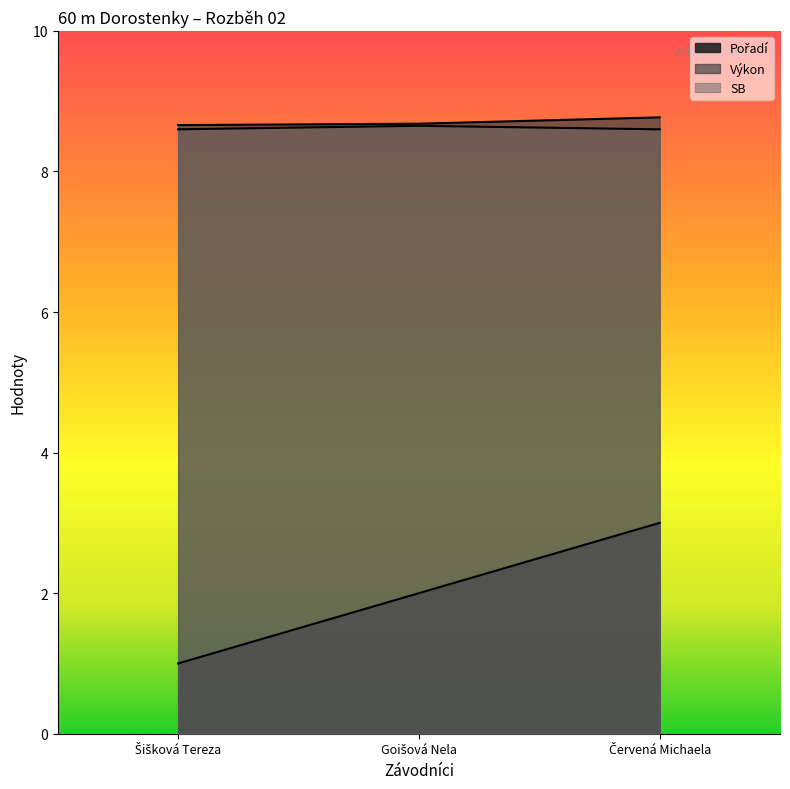

Which series has the largest range (max minus min)?

Pořadí